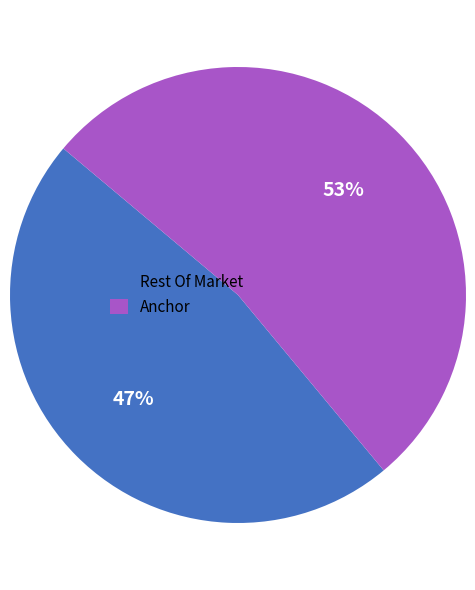

The Rest Of Market slice represents 37% of the pie. True or false?

False